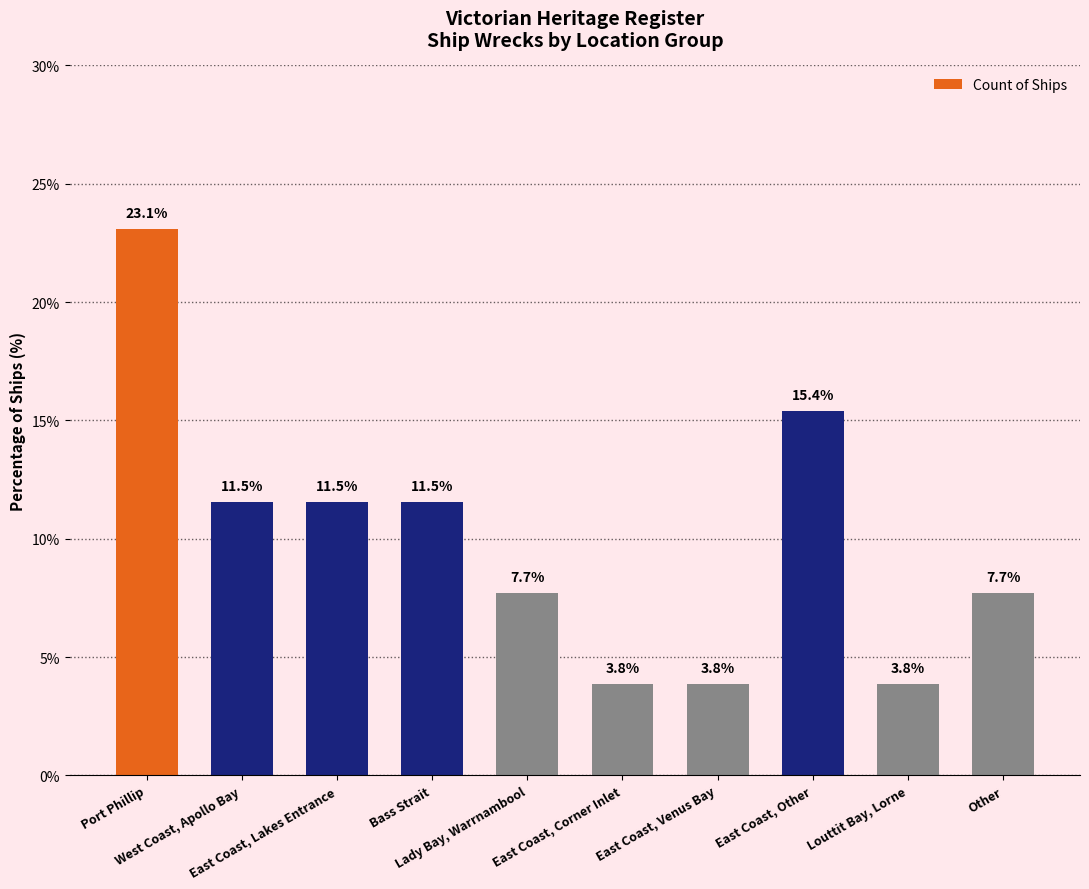

What position from the left is East Coast, Other?

8